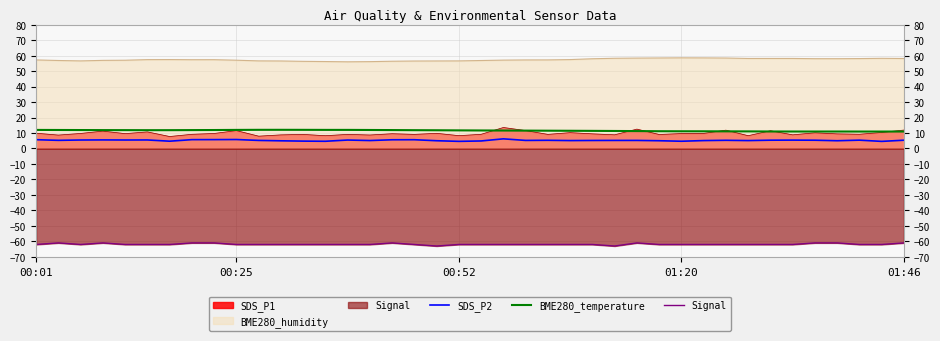

Which series has the widest spread of values?

SDS_P1